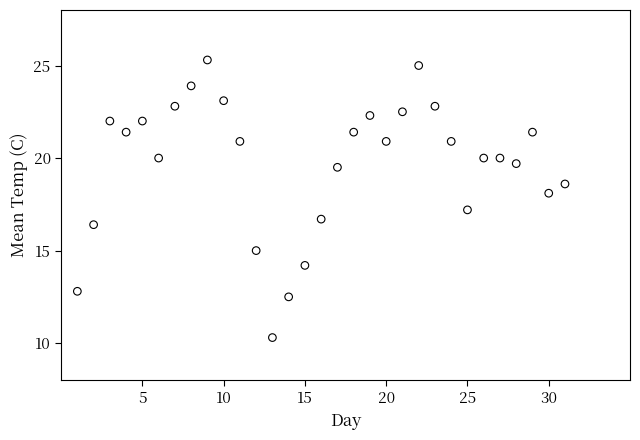

What is the range of X values (max minus min)?

30.0